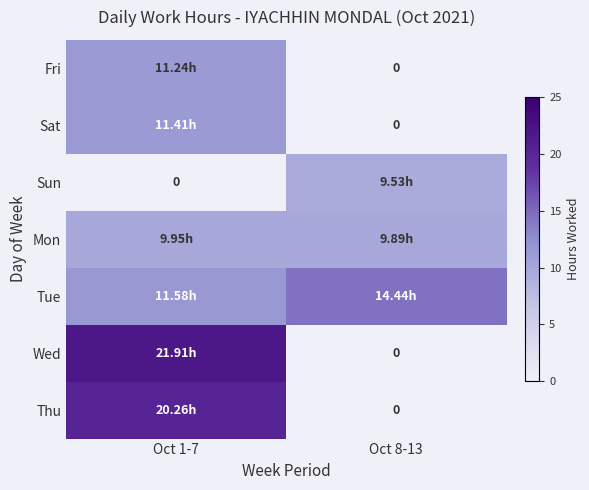

Is it true that Wed equals 0.0 at Oct 8-13?

True